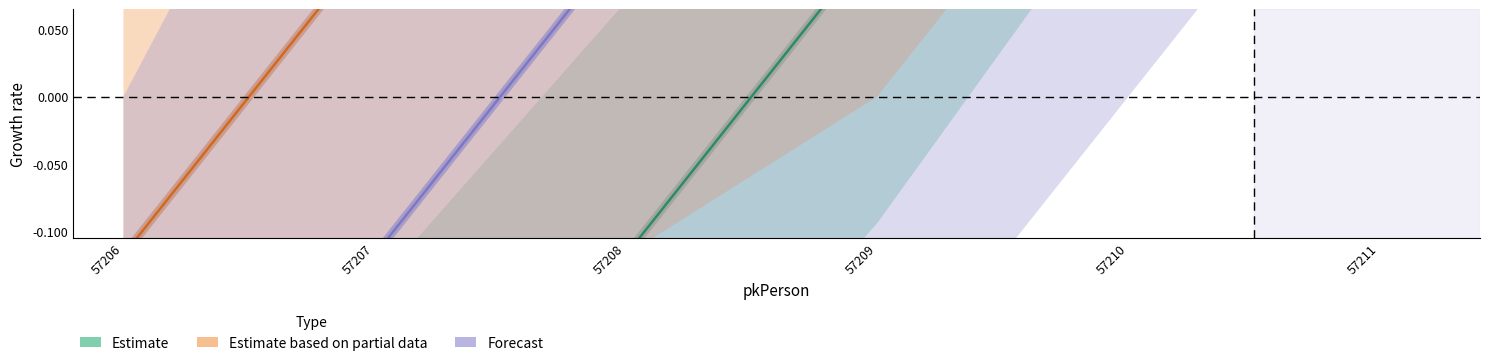

How many data points in Forecast are above 0?

4